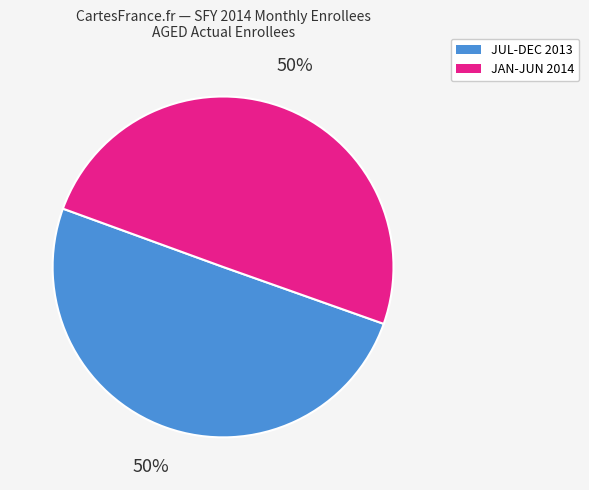

Count the number of slices in the pie.

2